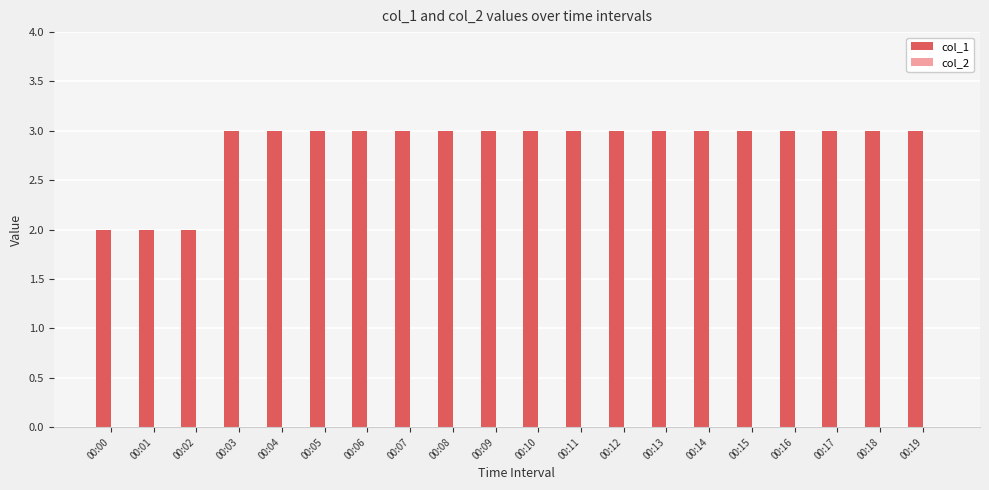

What is the sum of all values?

57